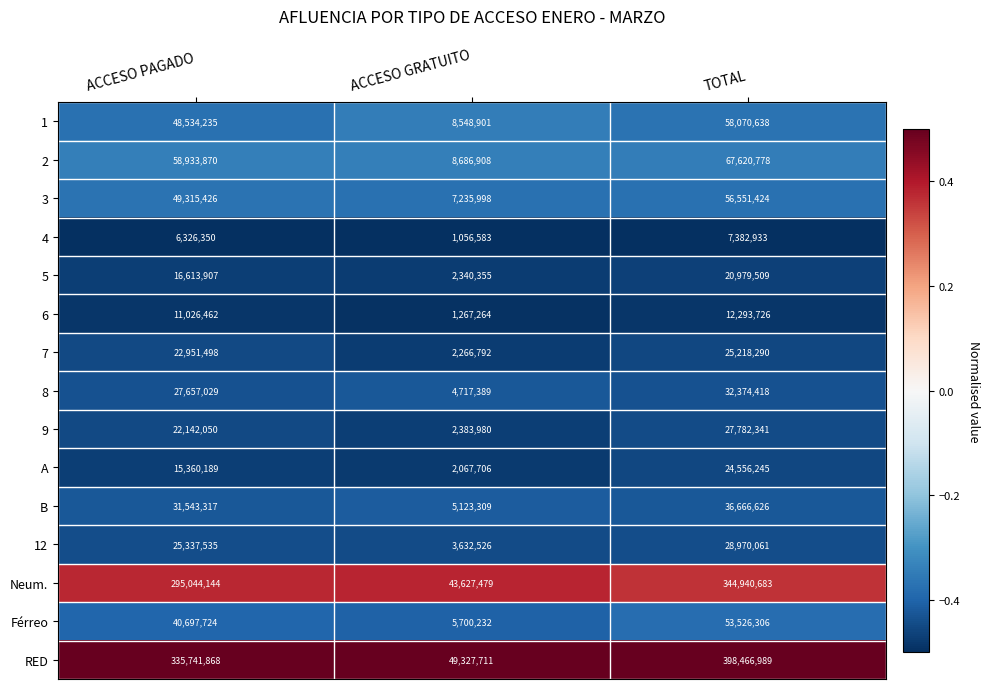

Read the B value at TOTAL.

36666626